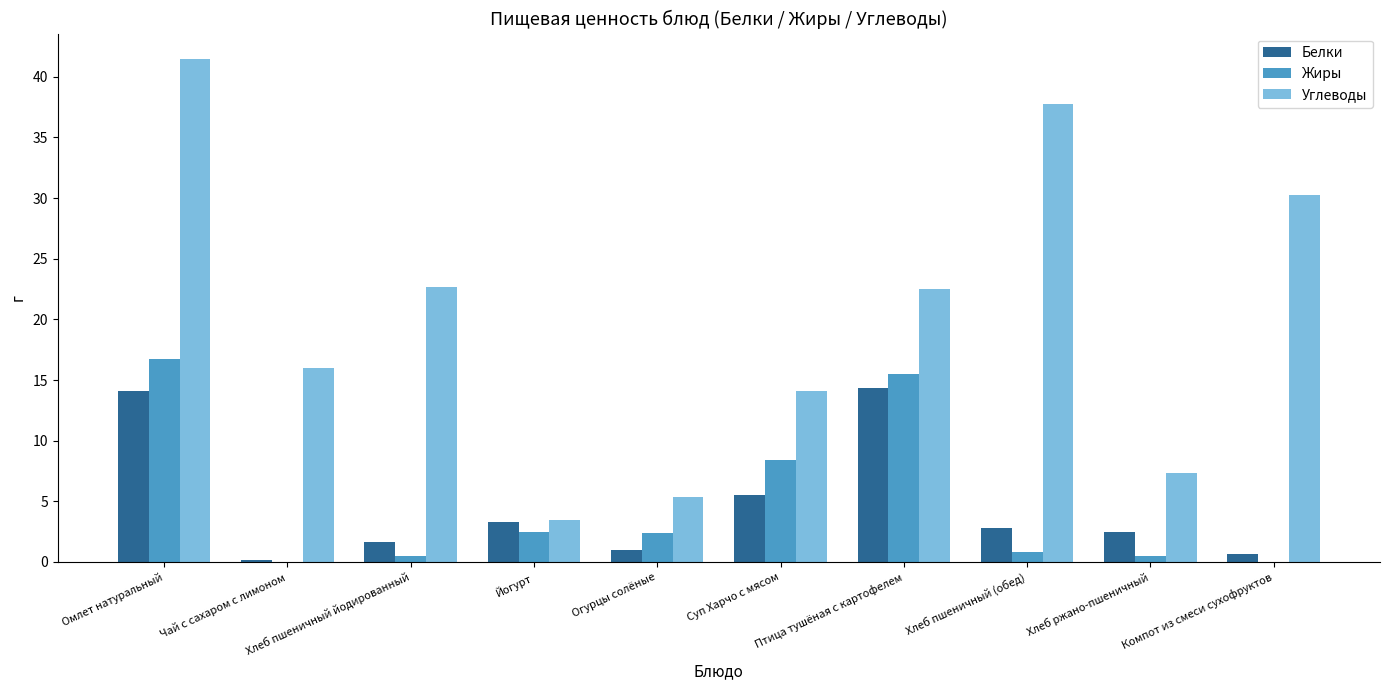

Which category has the highest value across all series?

Омлет натуральный